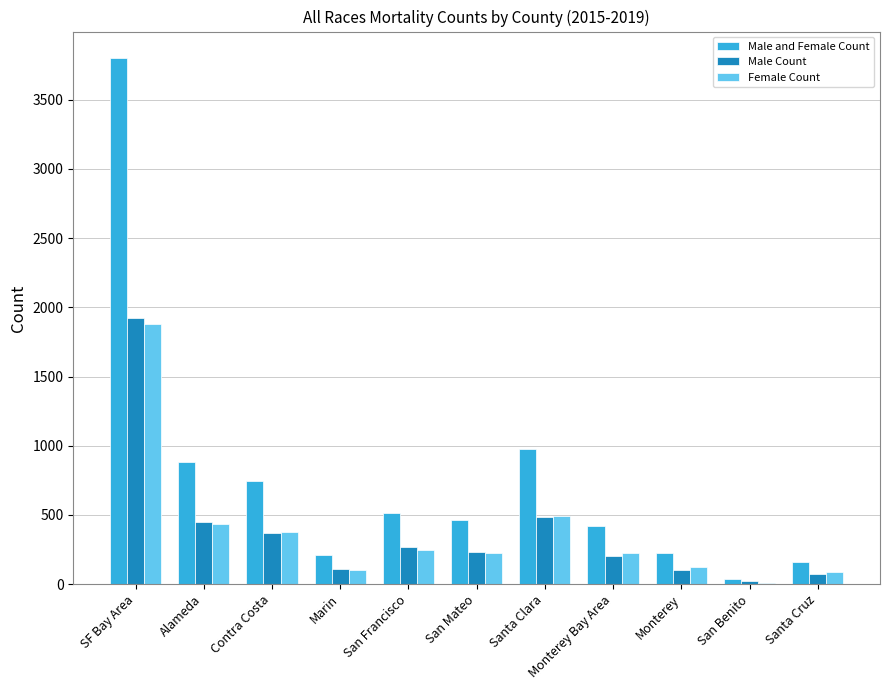

What is the maximum value for Female Count?

1880